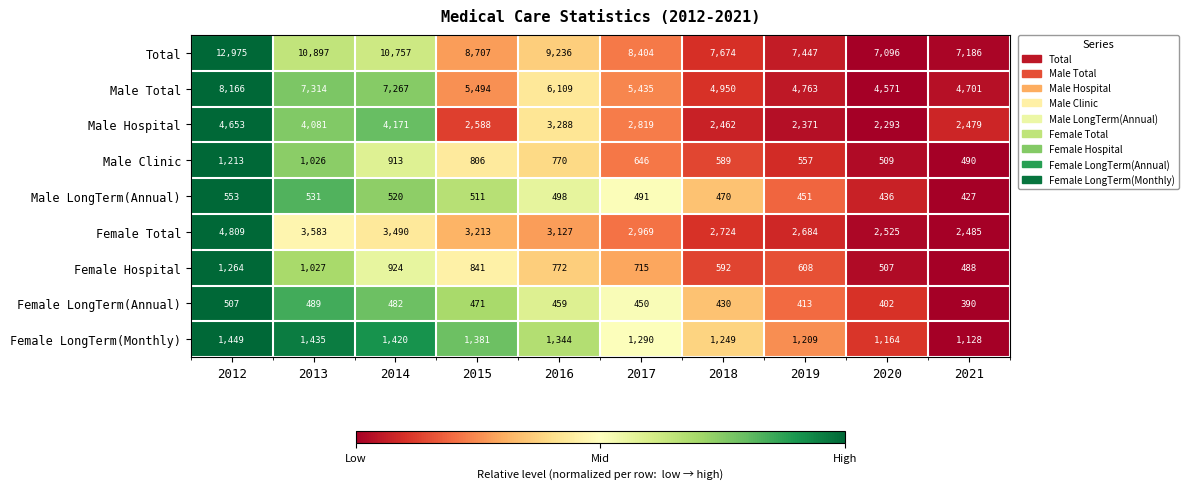

What is the greatest value displayed?

12975